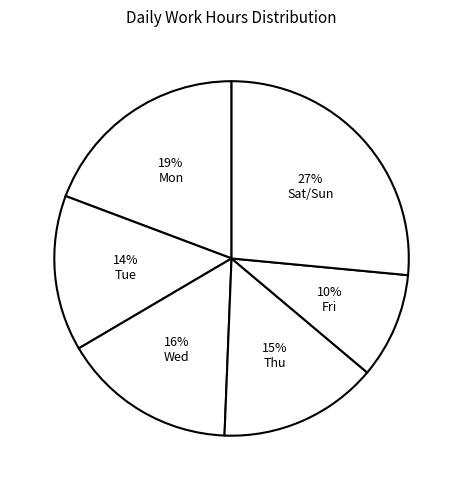

How many segments does this pie chart have?

6